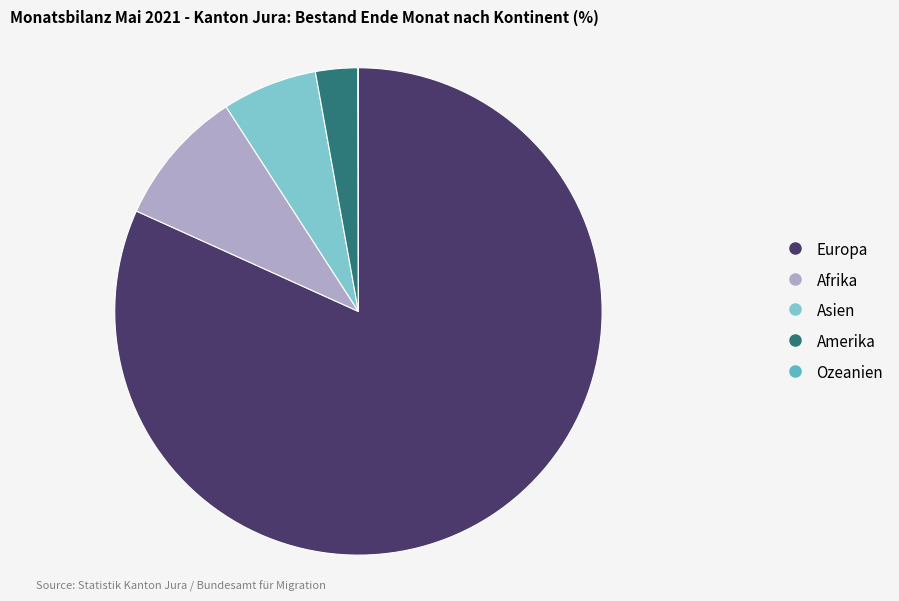

Is it true that Amerika is 10% of the pie?

False